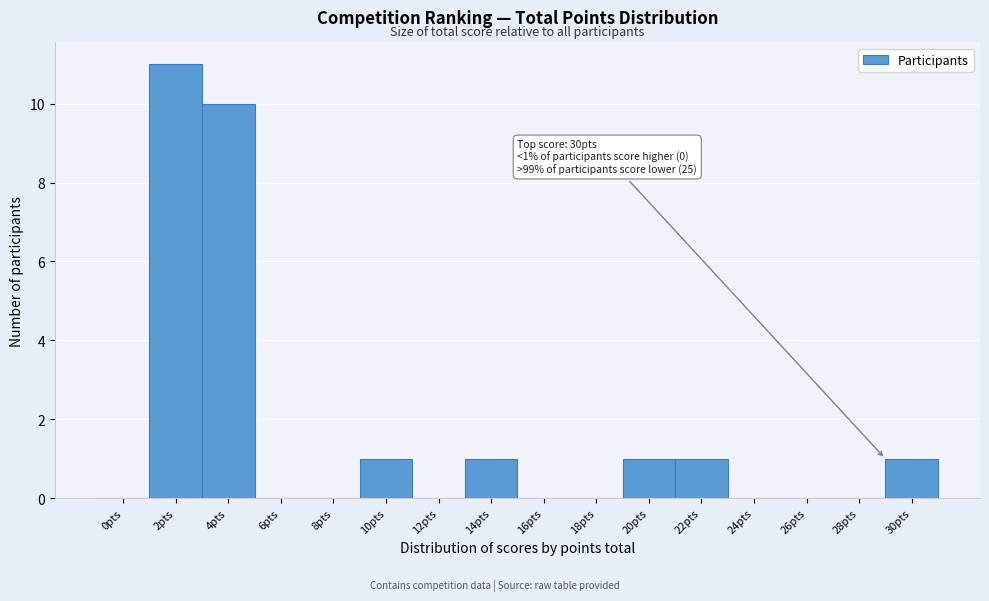

Reading right to left, transcribe all the data shown in this chart.

30pts=1	28pts=0	26pts=0	24pts=0	22pts=1	20pts=1	18pts=0	16pts=0	14pts=1	12pts=0	10pts=1	8pts=0	6pts=0	4pts=10	2pts=11	0pts=0